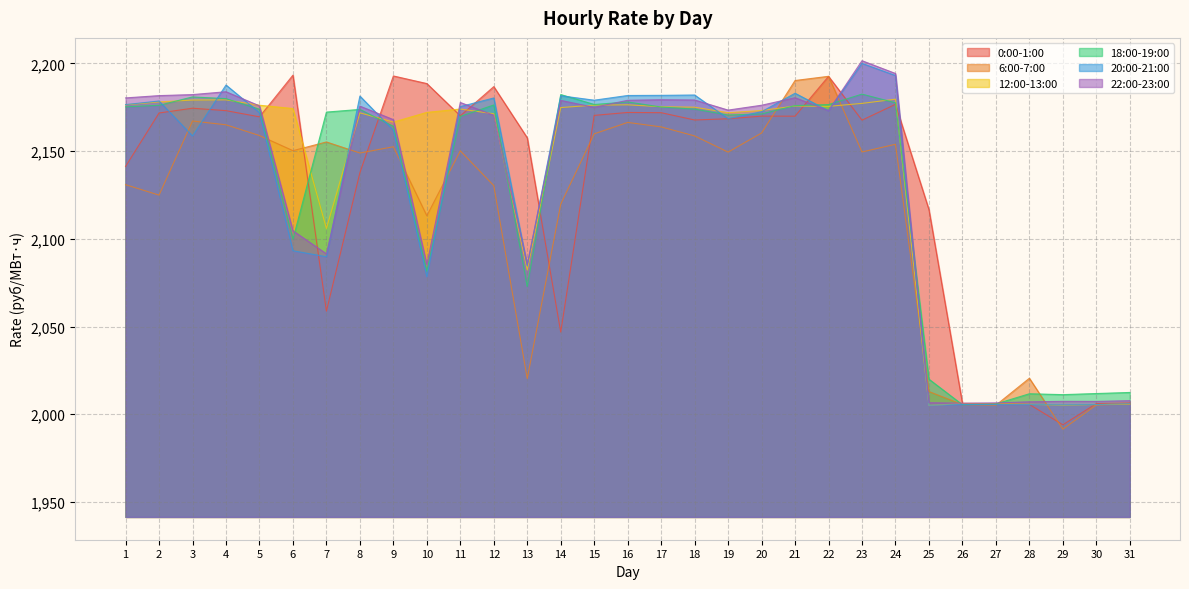

What is the spread (max minus min) of values at 9?

40.4